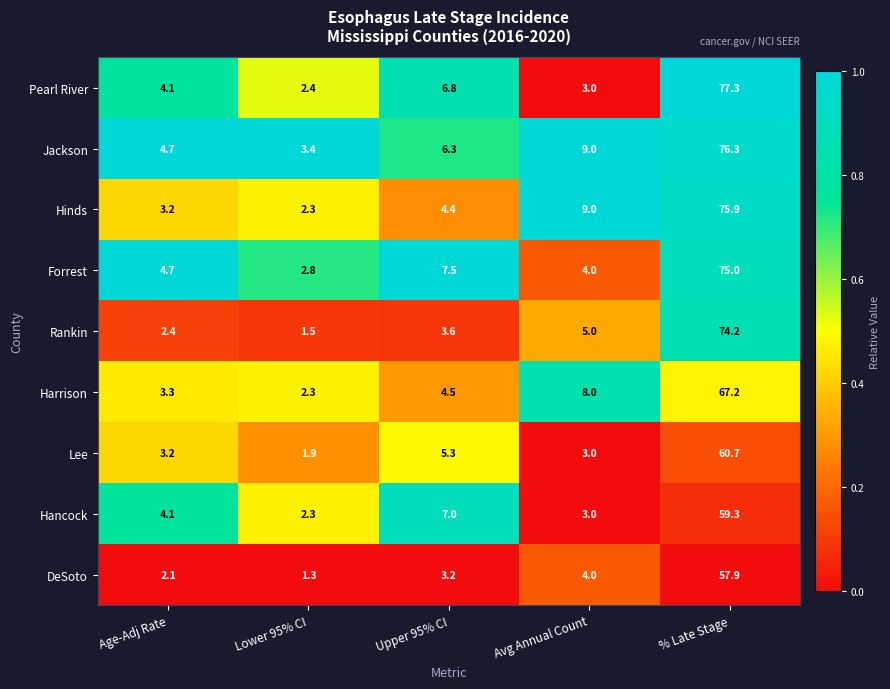

How many data points in Hinds are above 4?

3